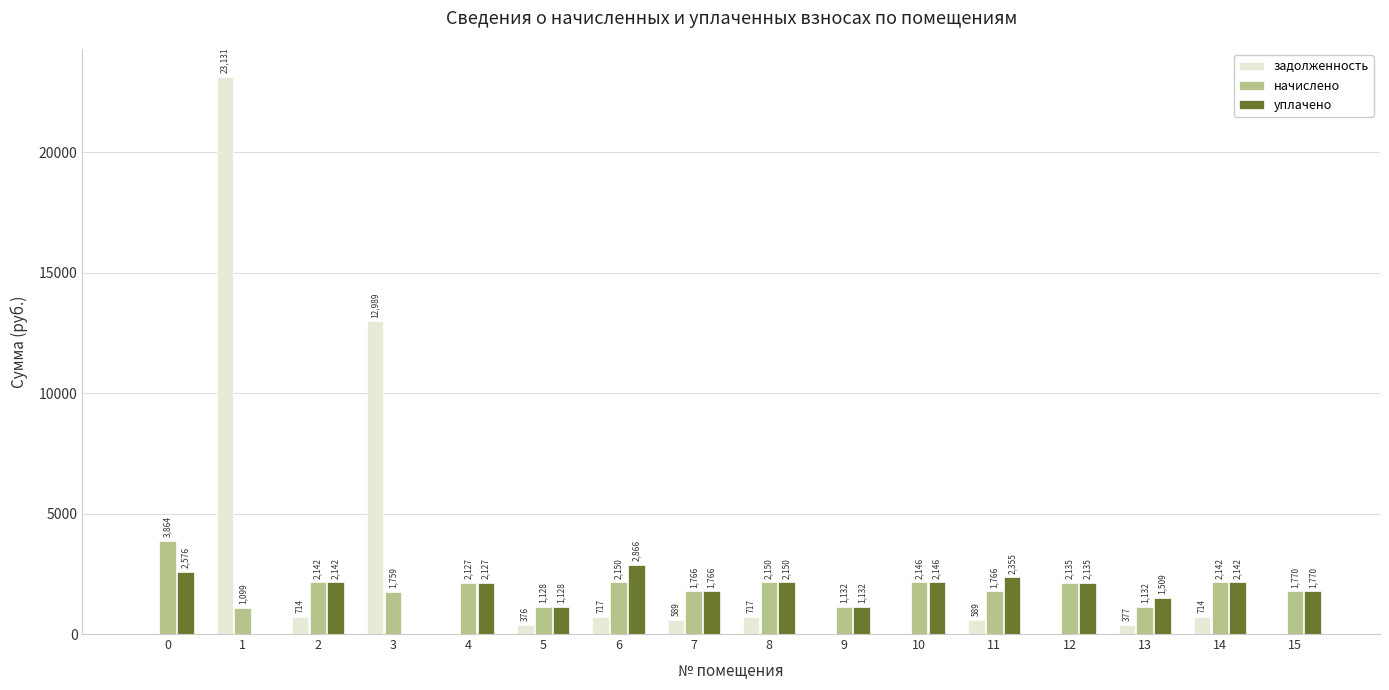

Which series has the largest total across all categories?

задолженность